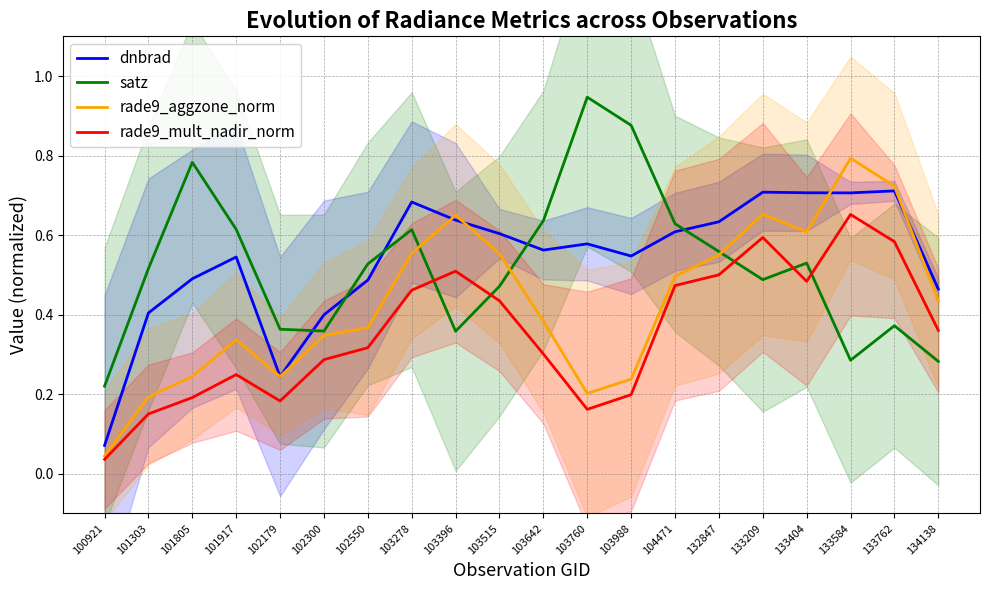

Does the chart have visible grid lines?

Yes